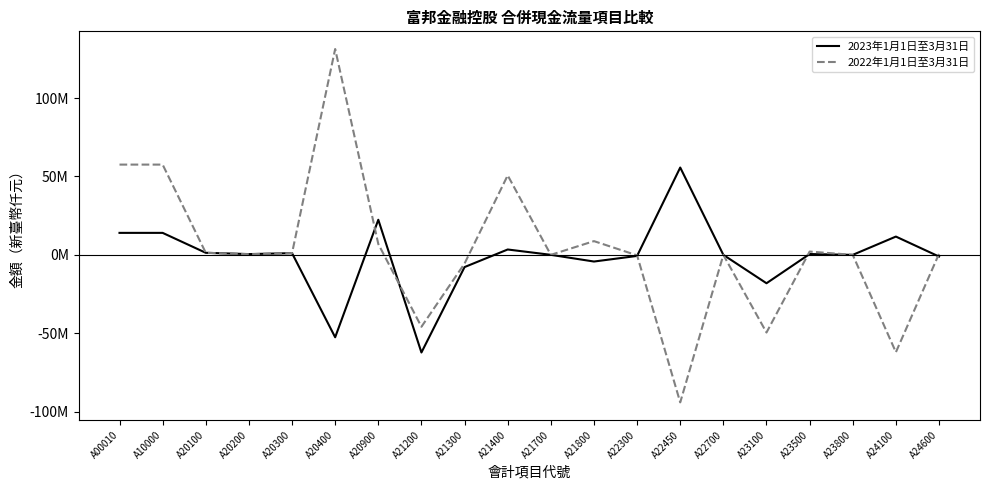

At which label does 2022年1月1日至3月31日 reach its peak?

A20400